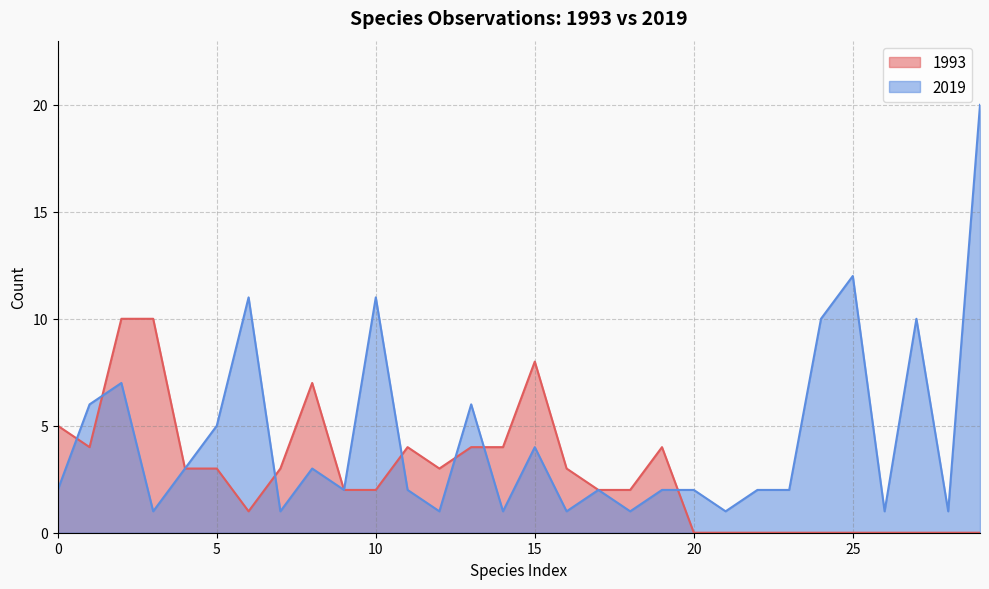

Reading left to right, what are all the values shown in this chart?

2	6	7	1	3	5	11	1	3	2	11	2	1	6	1	4	1	2	1	2	2	1	2	2	10	12	1	10	1	20